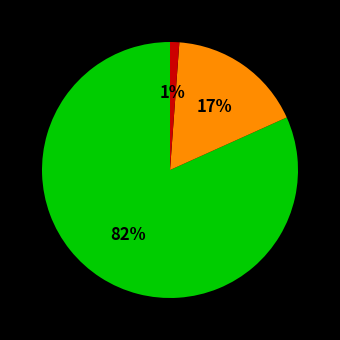

Is there a majority slice in this chart?

Yes